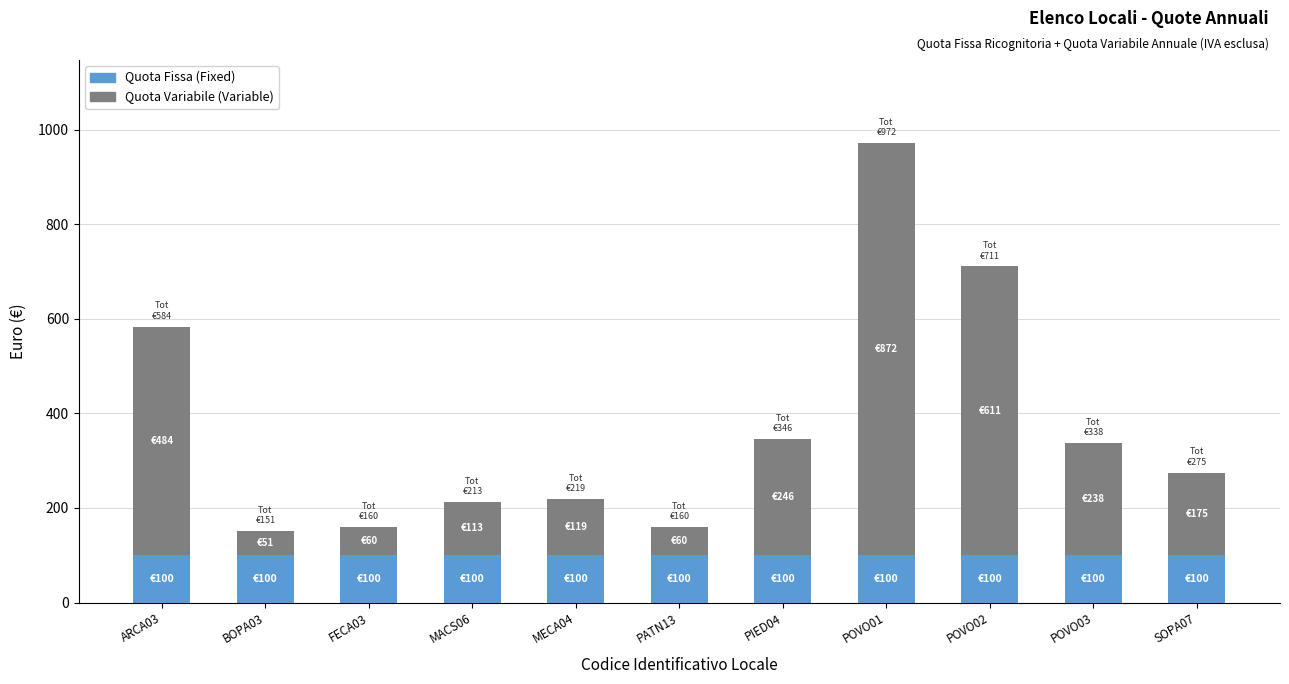

What is the sum of the Quota Fissa (Fixed) values at PATN13 and BOPA03?

200.0